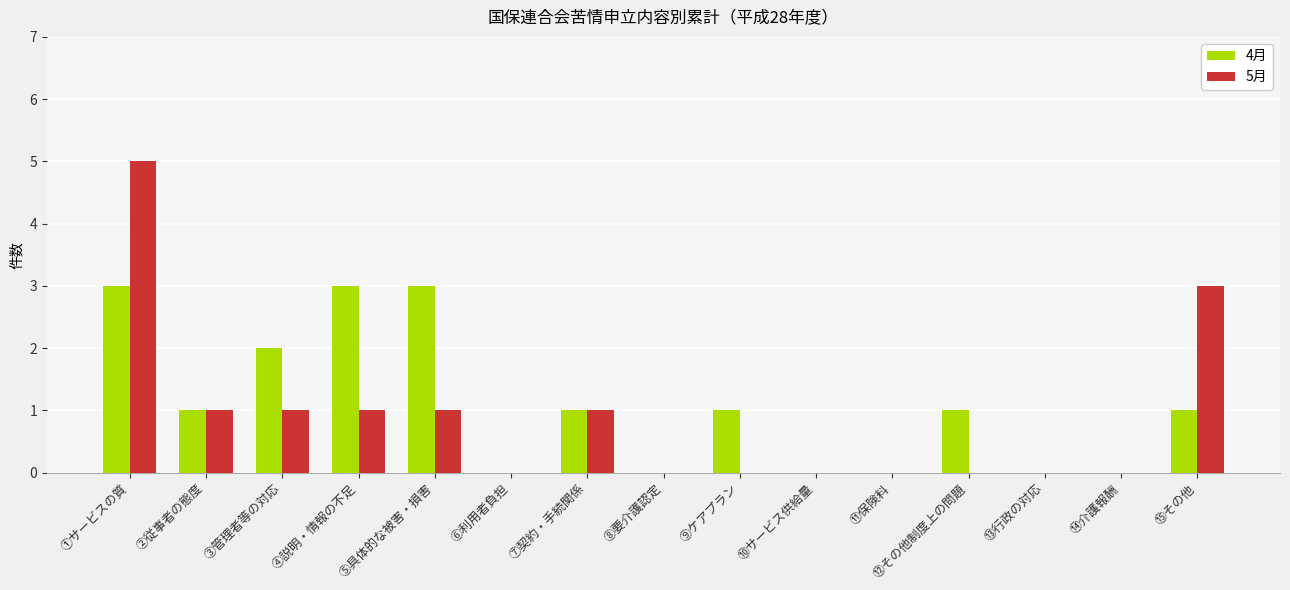

What is the sum of all 4月 values?

16